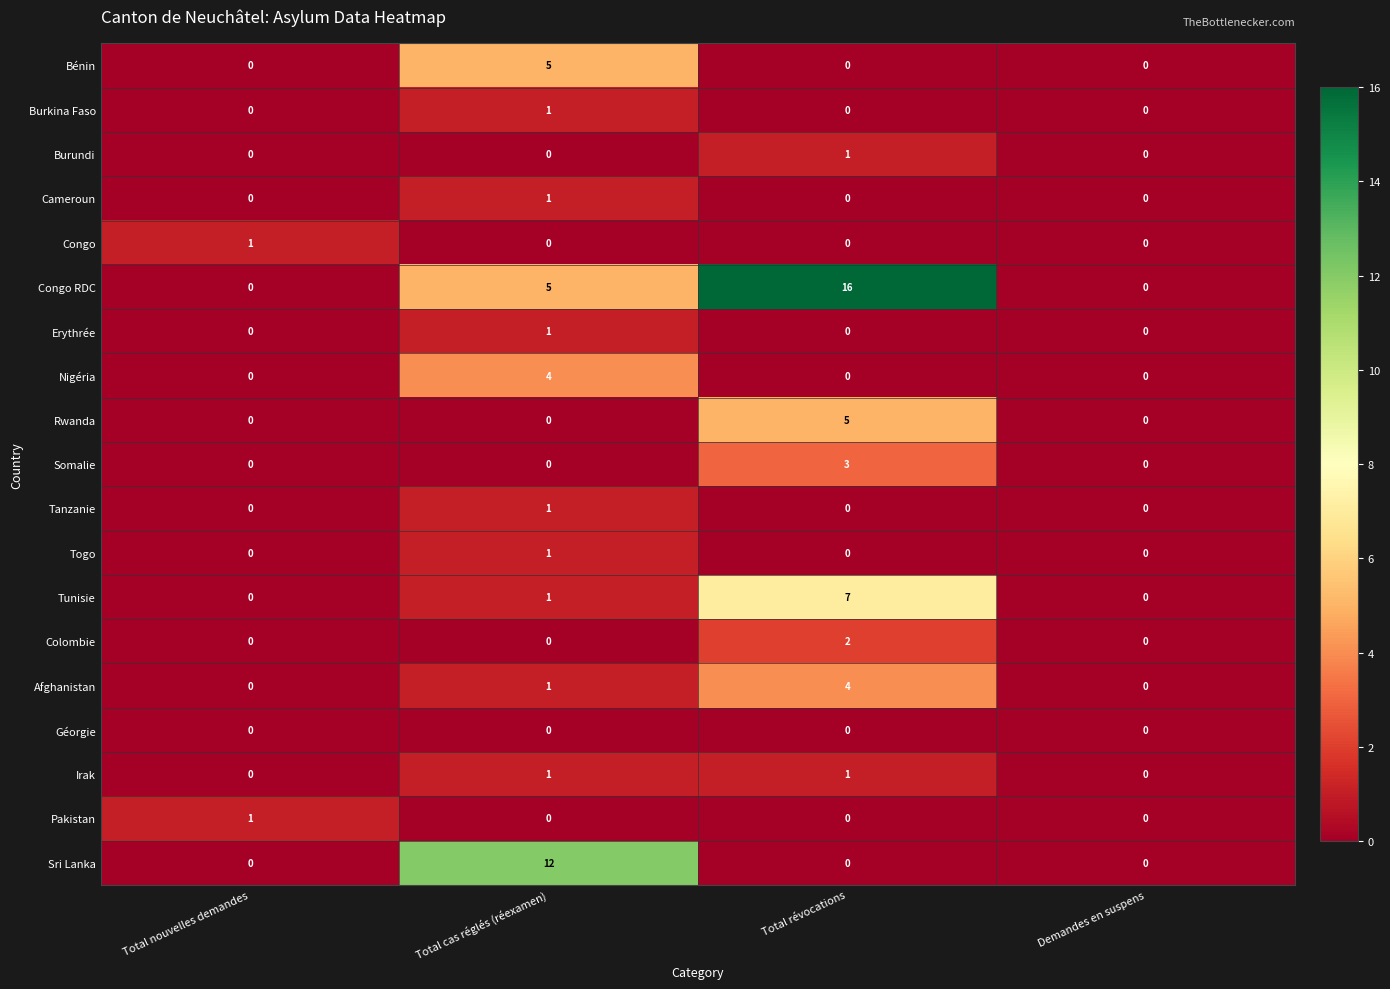

At which label does Erythrée reach its peak?

Total cas réglés (réexamen)